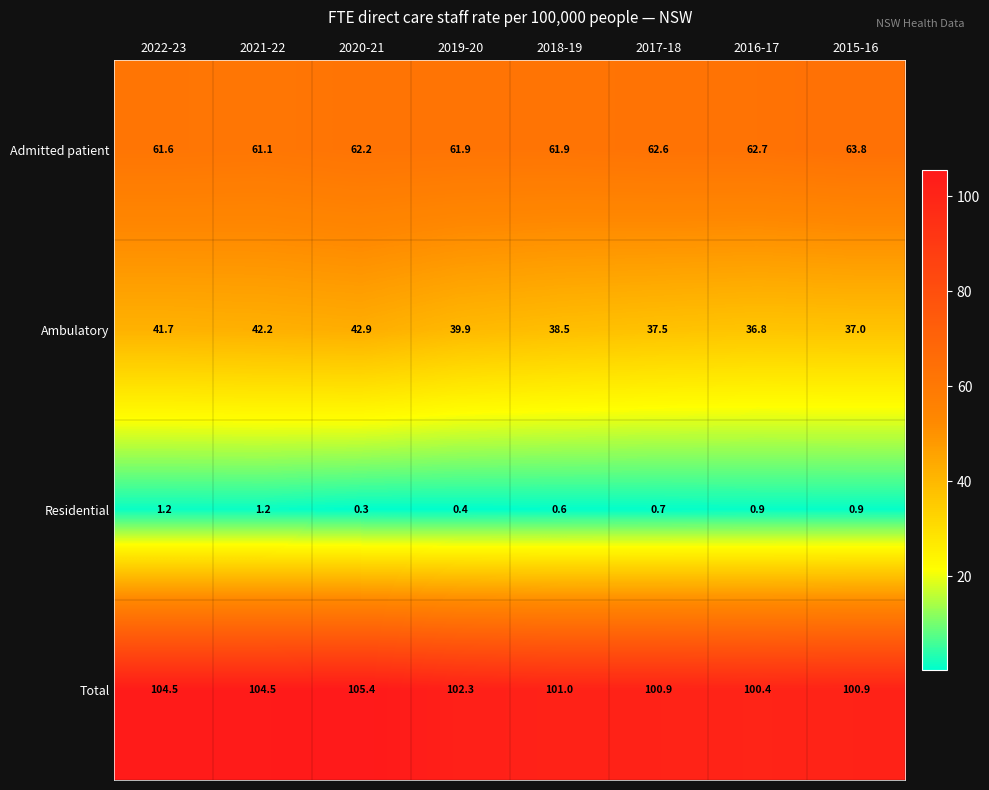

What is the maximum value shown in the chart?

105.4